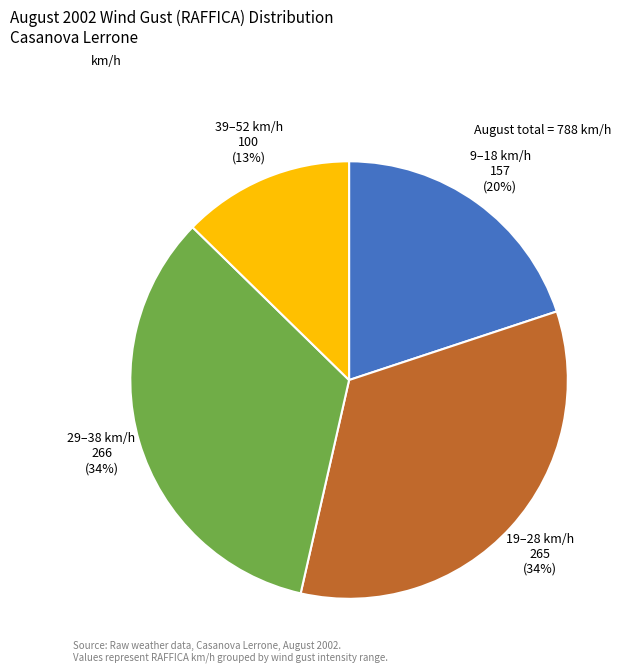

Is there any slice that represents more than half of the pie?

No